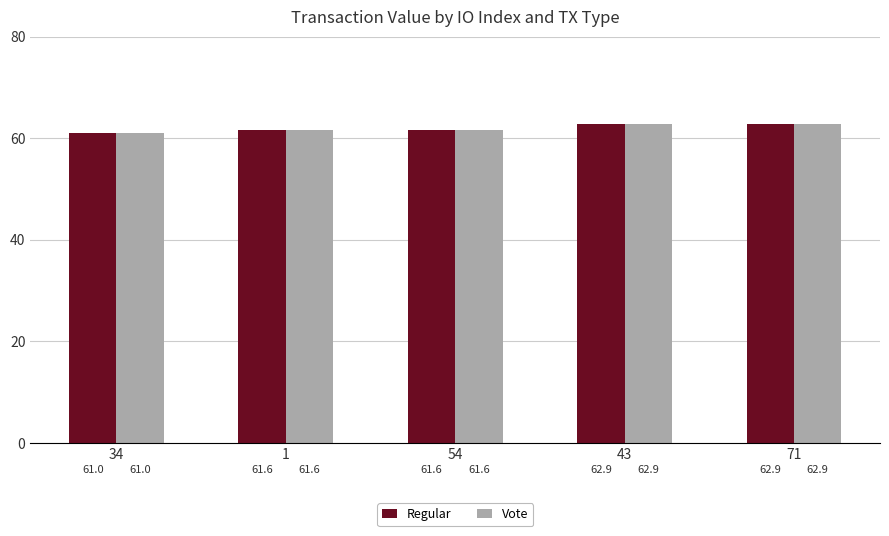

What is the total value across all series at 71?

125.8